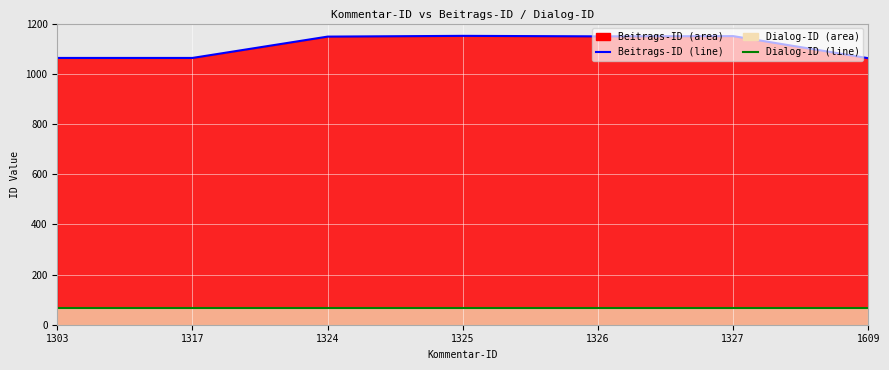

What is the average value of the Dialog-ID line series?

66